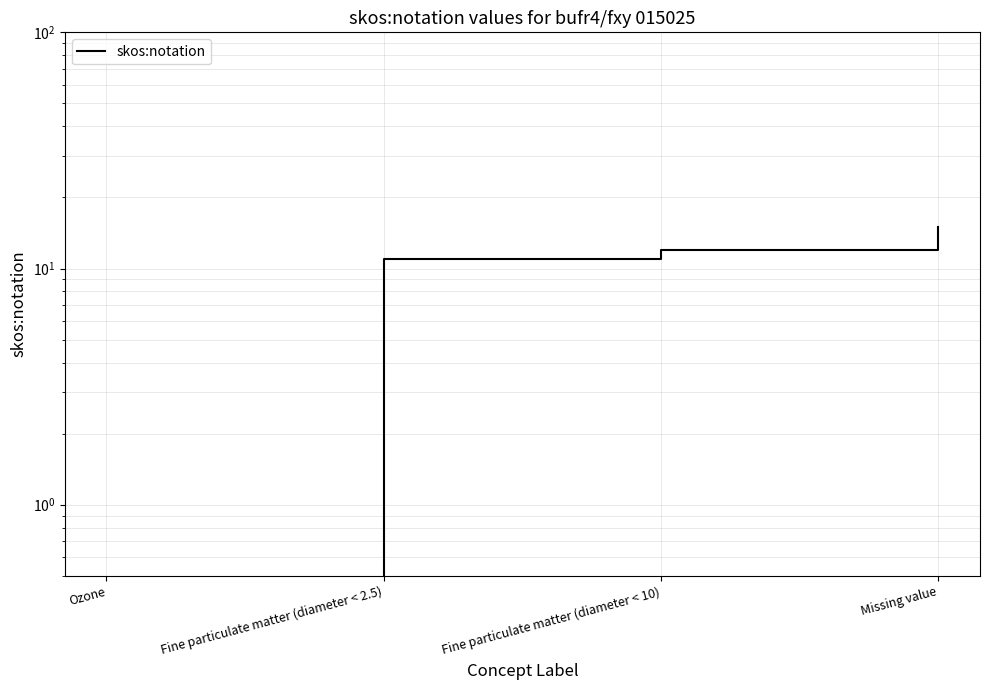

What is the difference between the second highest and minimum values?

12